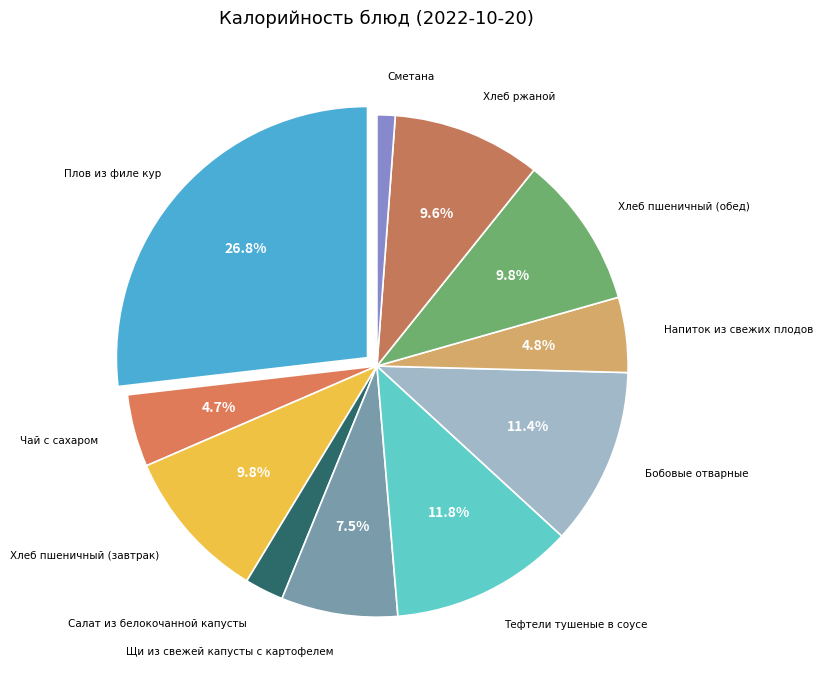

To the nearest percent, what is the average slice percentage?

9%